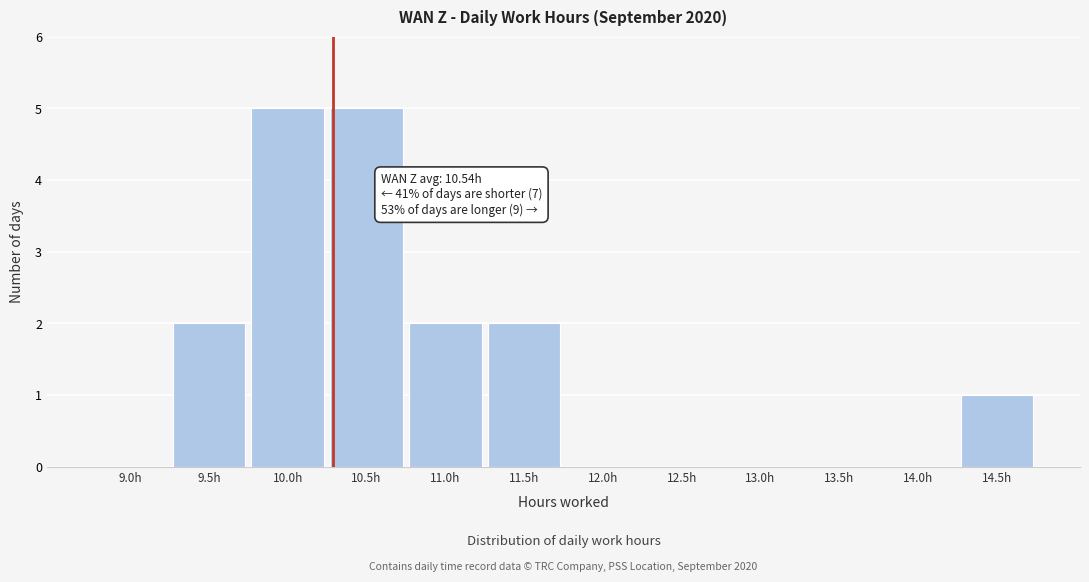

Reading left to right, transcribe all the data shown in this chart.

9.0h=0	9.5h=2	10.0h=5	10.5h=5	11.0h=2	11.5h=2	12.0h=0	12.5h=0	13.0h=0	13.5h=0	14.0h=0	14.5h=1